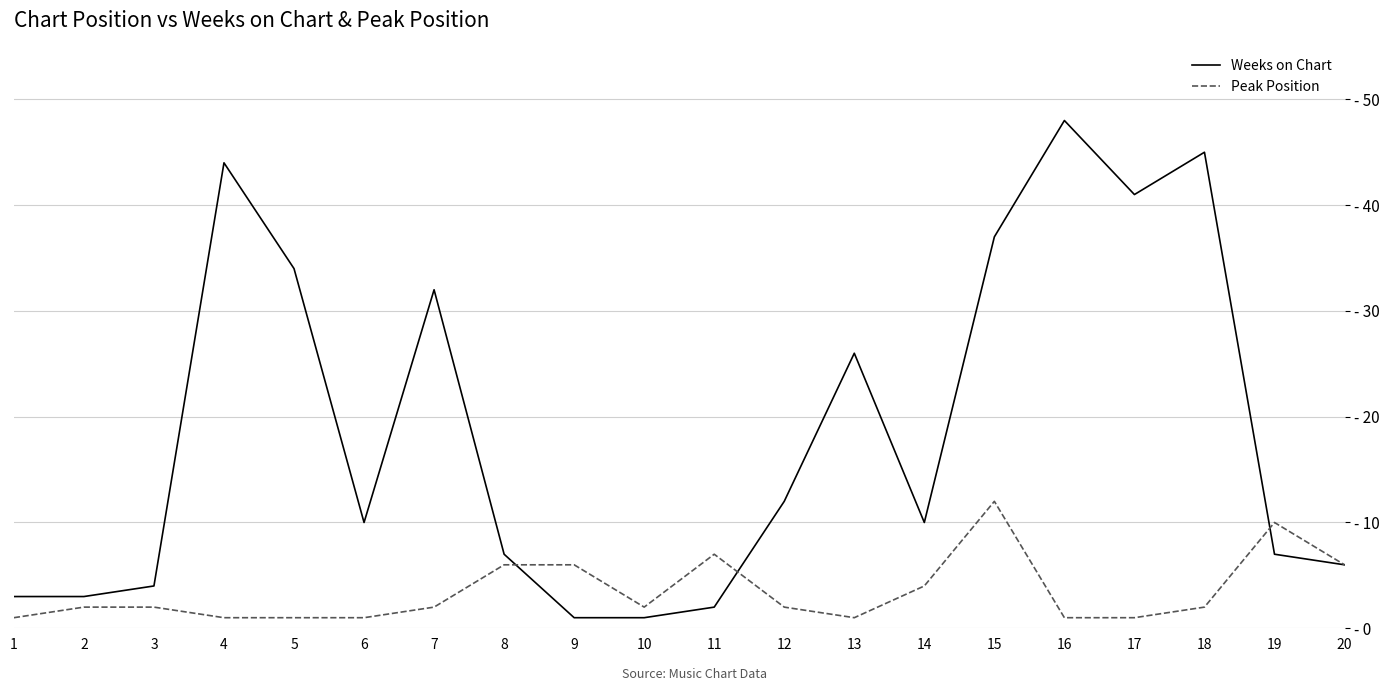

What are all the series names shown in the legend?

Weeks on Chart, Peak Position